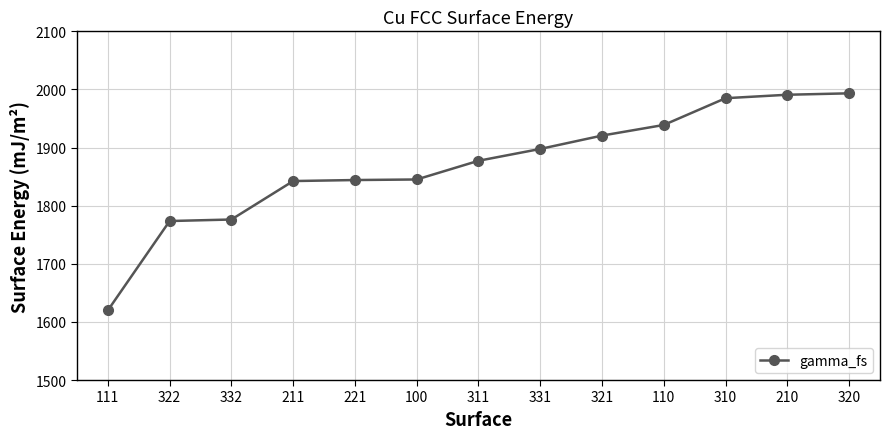

How many data points are above 1877?

7